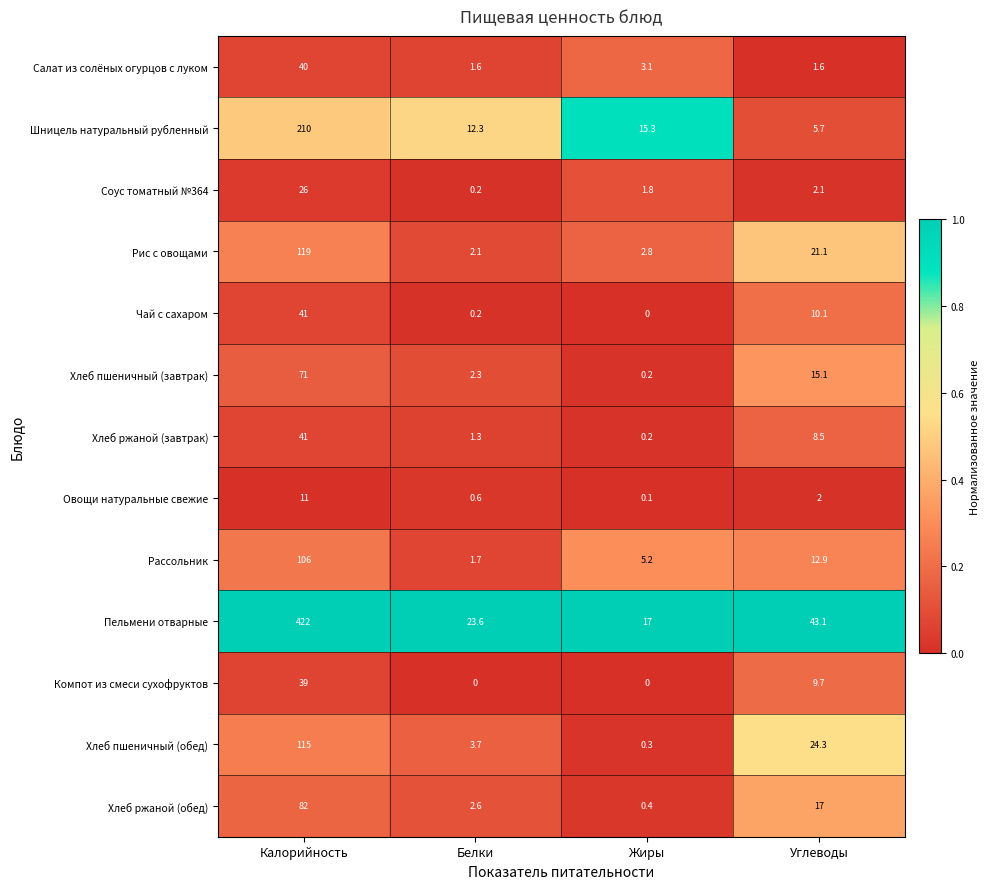

Which label corresponds to the largest value in the chart?

Калорийность